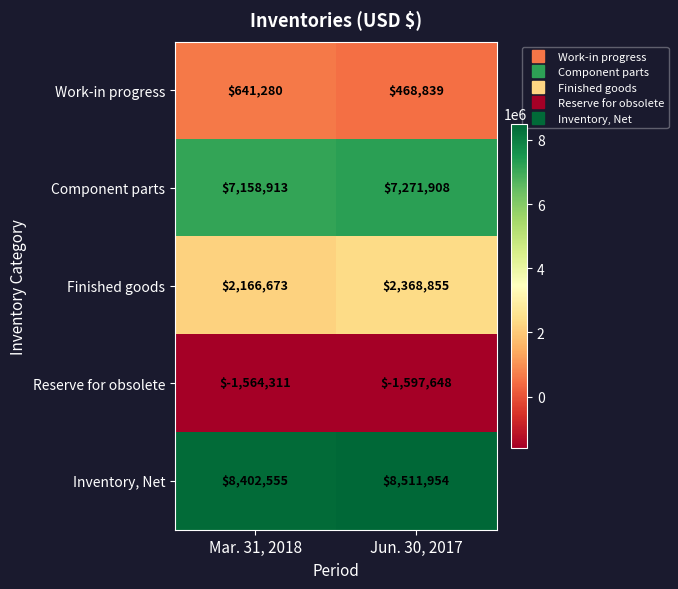

The Component parts series shows 11086166 at Jun. 30, 2017. True or false?

False